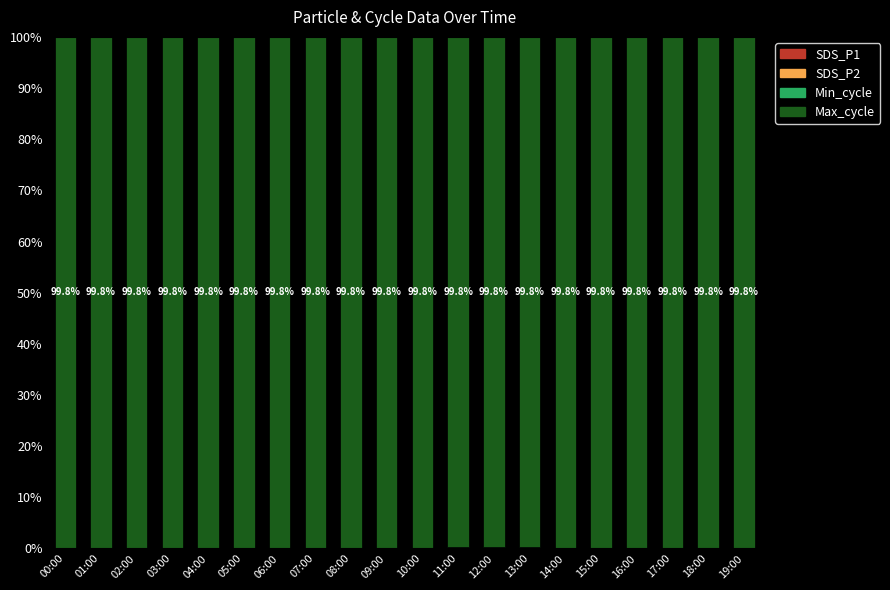

How many categories are shown in the chart?

20